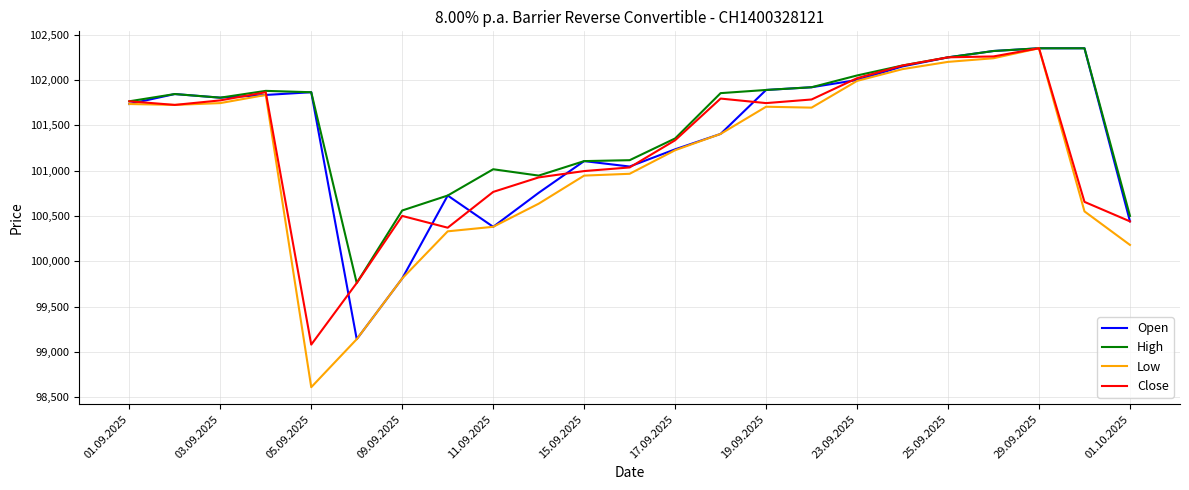

What is the highest value of the Open series?

102350